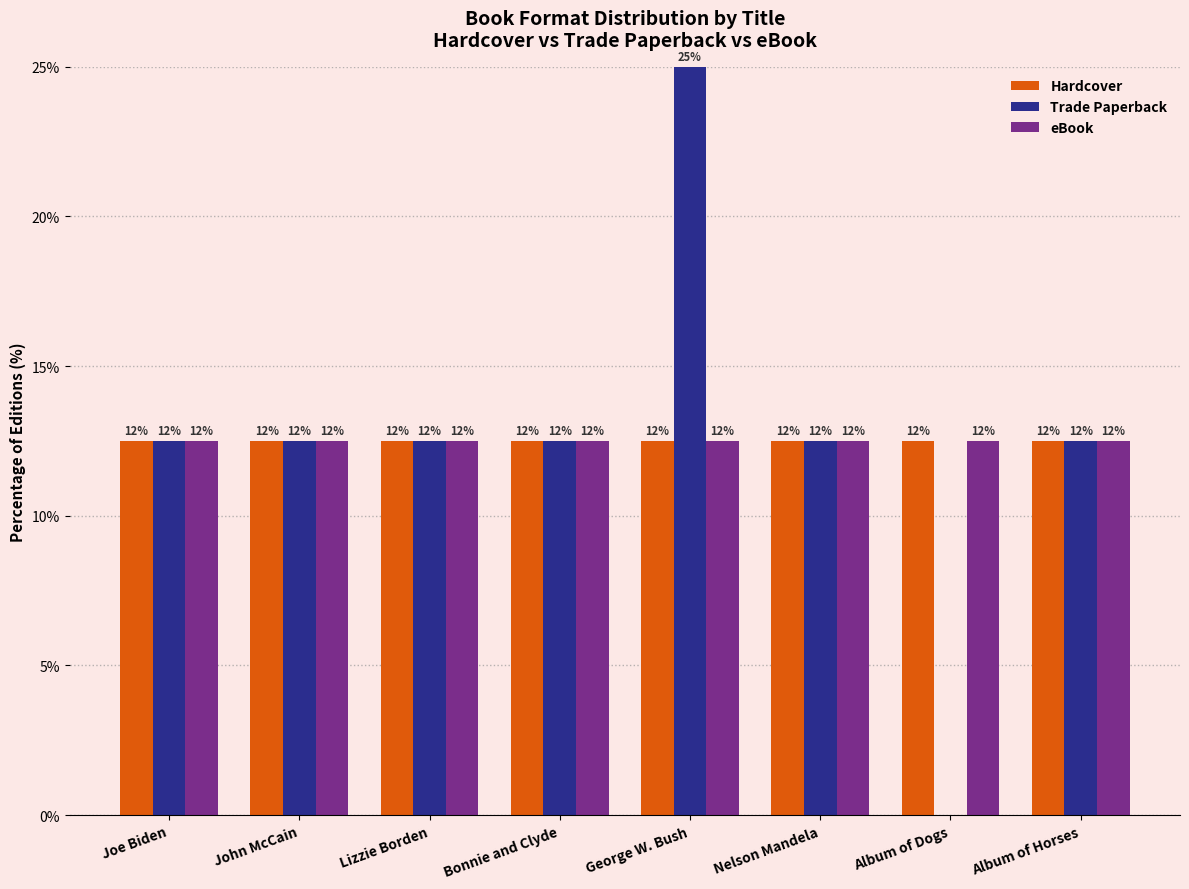

Which category has the highest value in the Trade Paperback series?

George W. Bush